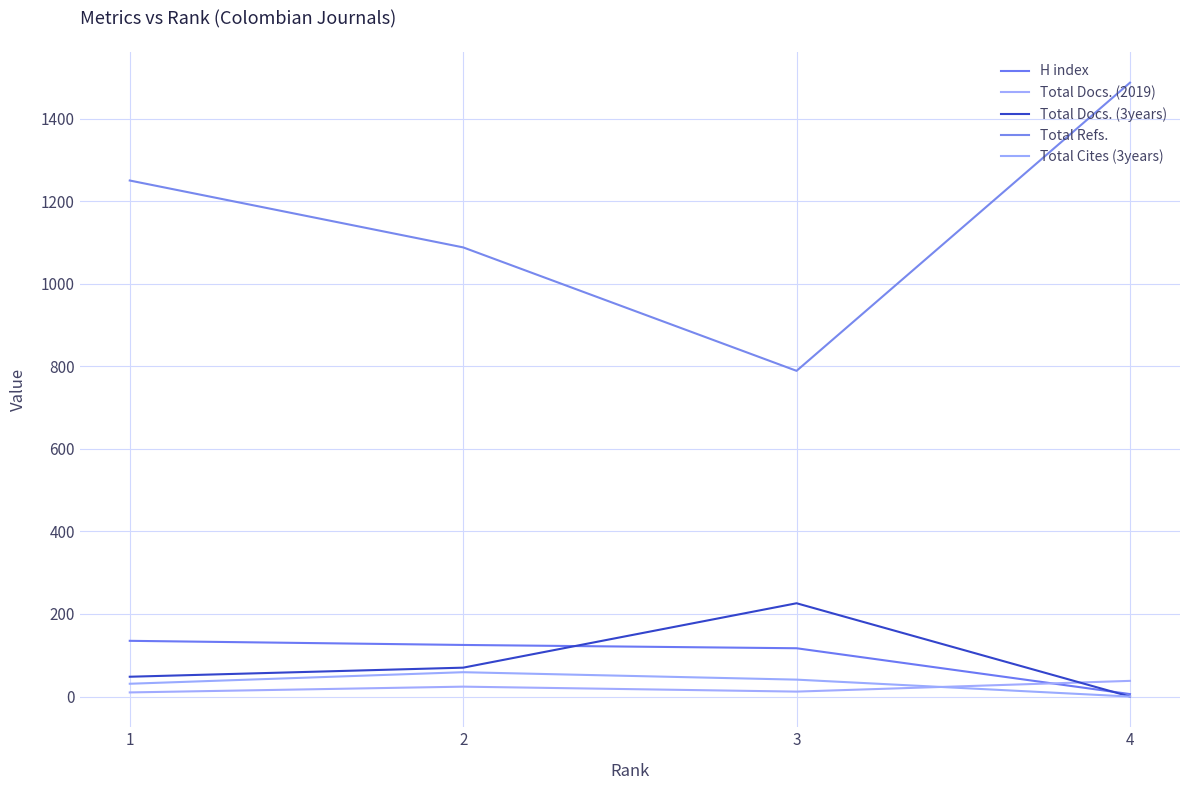

How many interior local peaks does the Total Docs. (3years) series have?

1